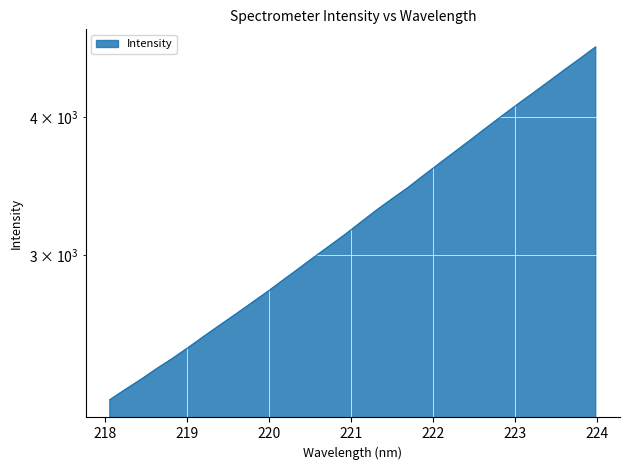

Approximately how many times larger is the value at 223.5987 compared to 223.0264?

1.1